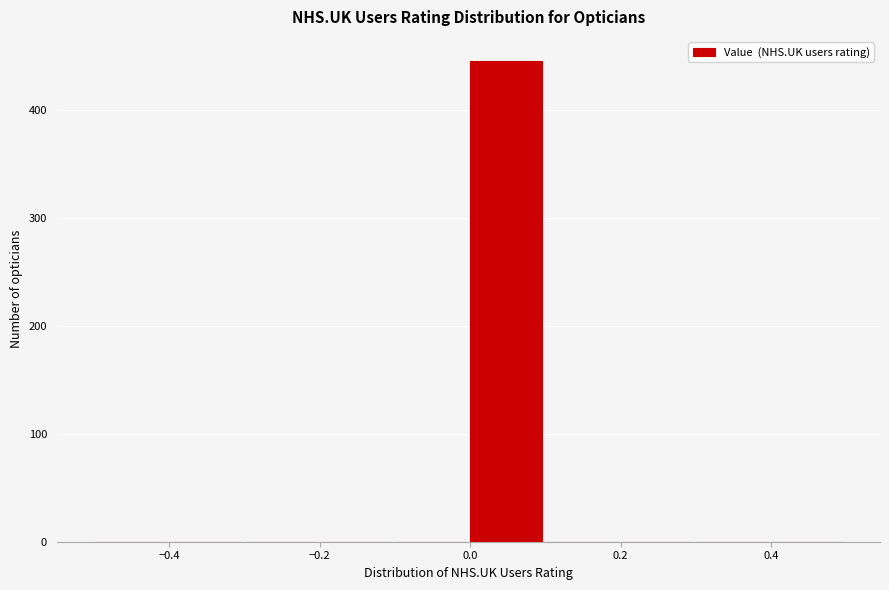

Reading left to right, list every bar in this chart as the range it spans on the x-axis followed by its height. The values are not printed on the chart, so give them approximately, as read against the axis.

-0.5 to -0.4: 0
-0.4 to -0.3: 0
-0.3 to -0.2: 0
-0.2 to -0.1: 0
-0.1 to 0.0: 0
0.0 to 0.1: 450
0.1 to 0.2: 0
0.2 to 0.3: 0
0.3 to 0.4: 0
0.4 to 0.5: 0